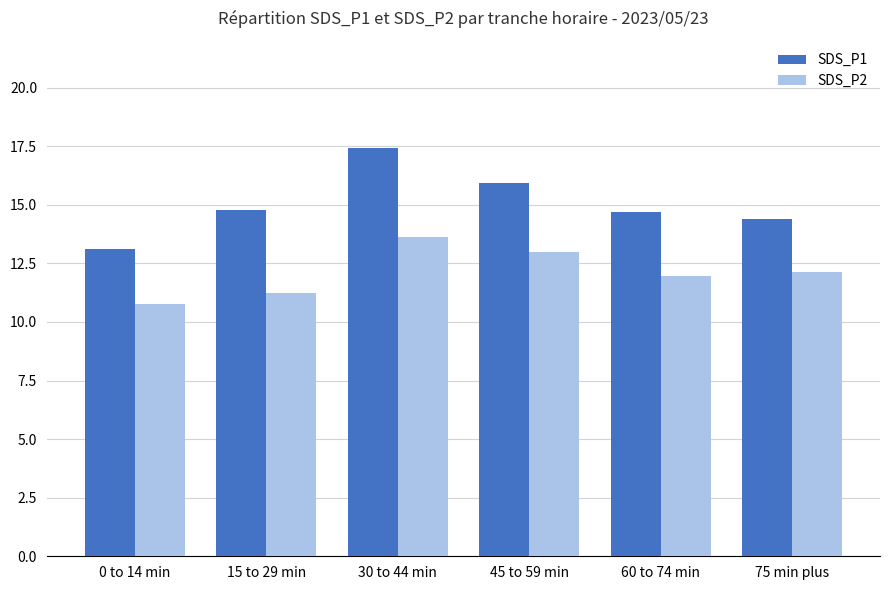

How many bars are there in each group?

2